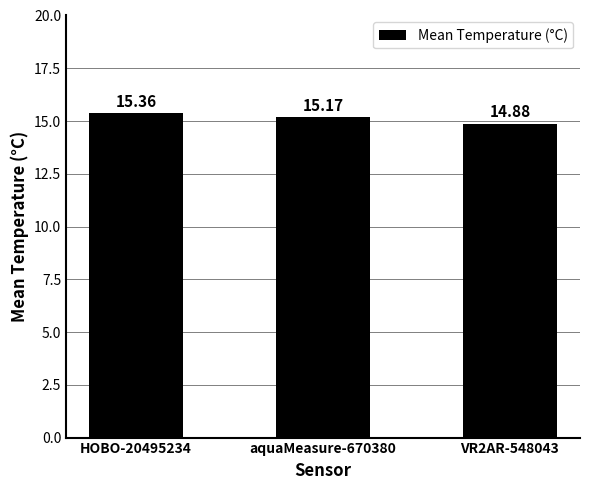

Reading left to right, list all the values displayed in this chart.

HOBO-20495234=15.4	aquaMeasure-670380=15.2	VR2AR-548043=14.9